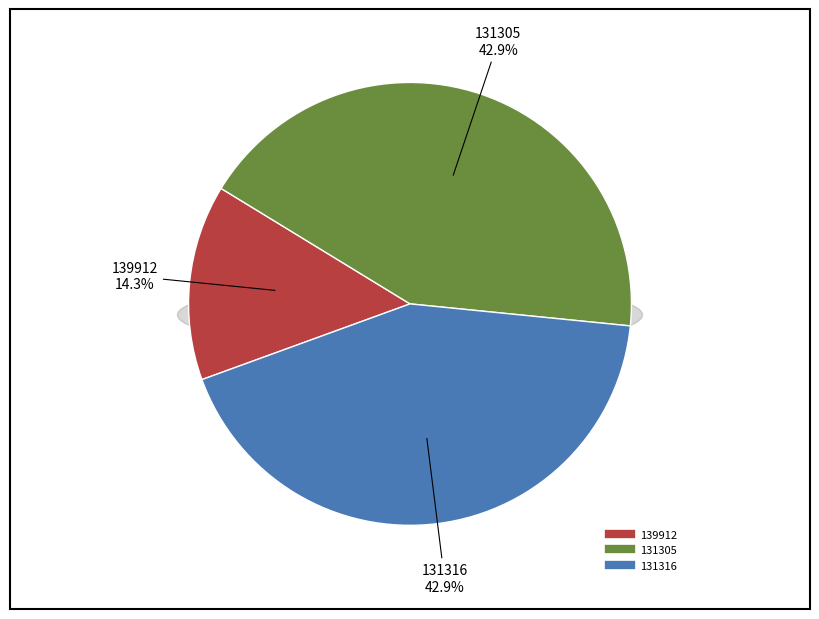

Is the sum of 131305 and 131316 greater than half?

Yes